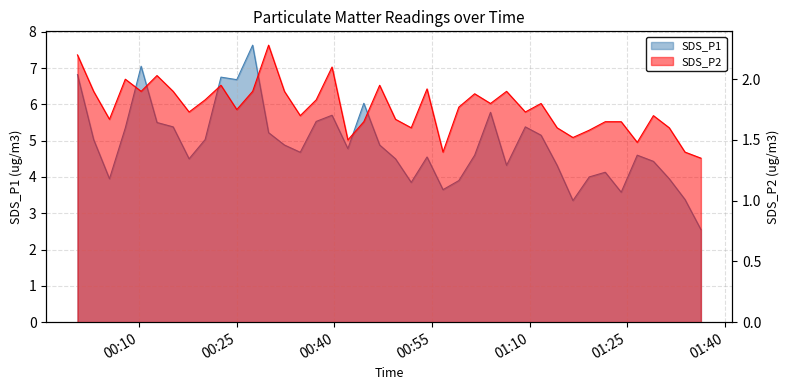

Rank the series at 01:25 from lowest to highest value.

SDS_P2, SDS_P1